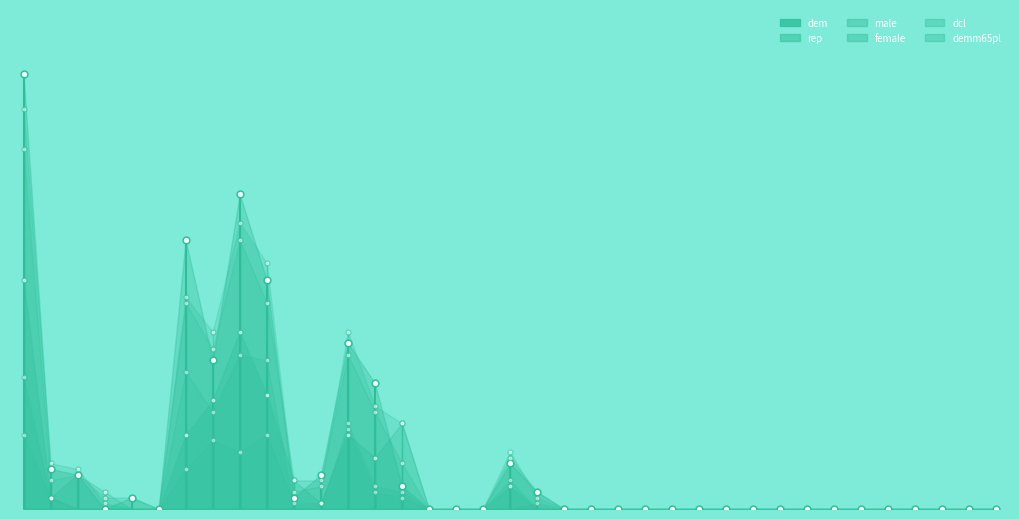

Reading right to left, transcribe all the data shown in this chart.

dem: 1023=0	1021E=0	1021D=0	1021C=0	1021B=0	1021A=0	1019M=0	1019L=0	1019I=0	1019H=0	1019G=0	1019F=0	1019E=0	1019C=0	1019B=0	1019A=0	1017=0	1016C=3	1016A=8	1014B=0	1014A=0	1013F=0	1013D=4	1013C=22	1013A=29	1012=6	1011B=2	1011A=40	1010=55	1009=26	1008=47	1006=0	1004C=2	1004B=0	1004A=6	1002=7	1001=76
rep: 1023=0	1021E=0	1021D=0	1021C=0	1021B=0	1021A=0	1019M=0	1019L=0	1019I=0	1019H=0	1019G=0	1019F=0	1019E=0	1019C=0	1019B=0	1019A=0	1017=0	1016C=0	1016A=4	1014B=0	1014A=0	1013F=0	1013D=15	1013C=9	1013A=13	1012=1	1011B=5	1011A=20	1010=31	1009=19	1008=13	1006=0	1004C=0	1004B=3	1004A=6	1002=2	1001=40
male: 1023=0	1021E=0	1021D=0	1021C=0	1021B=0	1021A=0	1019M=0	1019L=0	1019I=0	1019H=0	1019G=0	1019F=0	1019E=0	1019C=0	1019B=0	1019A=0	1017=0	1016C=3	1016A=9	1014B=0	1014A=0	1013F=0	1013D=8	1013C=17	1013A=27	1012=5	1011B=5	1011A=36	1010=47	1009=28	1008=36	1006=0	1004C=2	1004B=2	1004A=6	1002=5	1001=63
female: 1023=0	1021E=0	1021D=0	1021C=0	1021B=0	1021A=0	1019M=0	1019L=0	1019I=0	1019H=0	1019G=0	1019F=0	1019E=0	1019C=0	1019B=0	1019A=0	1017=0	1016C=2	1016A=10	1014B=0	1014A=0	1013F=0	1013D=15	1013C=18	1013A=31	1012=4	1011B=3	1011A=43	1010=50	1009=31	1008=37	1006=0	1004C=0	1004B=1	1004A=7	1002=8	1001=70
dcl: 1023=0	1021E=0	1021D=0	1021C=0	1021B=0	1021A=0	1019M=0	1019L=0	1019I=0	1019H=0	1019G=0	1019F=0	1019E=0	1019C=0	1019B=0	1019A=0	1017=0	1016C=0	1016A=5	1014B=0	1014A=0	1013F=0	1013D=2	1013C=3	1013A=14	1012=1	1011B=1	1011A=13	1010=10	1009=12	1008=7	1006=0	1004C=0	1004B=0	1004A=0	1002=2	1001=13
demm65pl: 1023=0	1021E=0	1021D=0	1021C=0	1021B=0	1021A=0	1019M=0	1019L=0	1019I=0	1019H=0	1019G=0	1019F=0	1019E=0	1019C=0	1019B=0	1019A=0	1017=0	1016C=1	1016A=0	1014B=0	1014A=0	1013F=0	1013D=3	1013C=4	1013A=15	1012=0	1011B=0	1011A=26	1010=27	1009=17	1008=24	1006=0	1004C=0	1004B=0	1004A=0	1002=2	1001=23